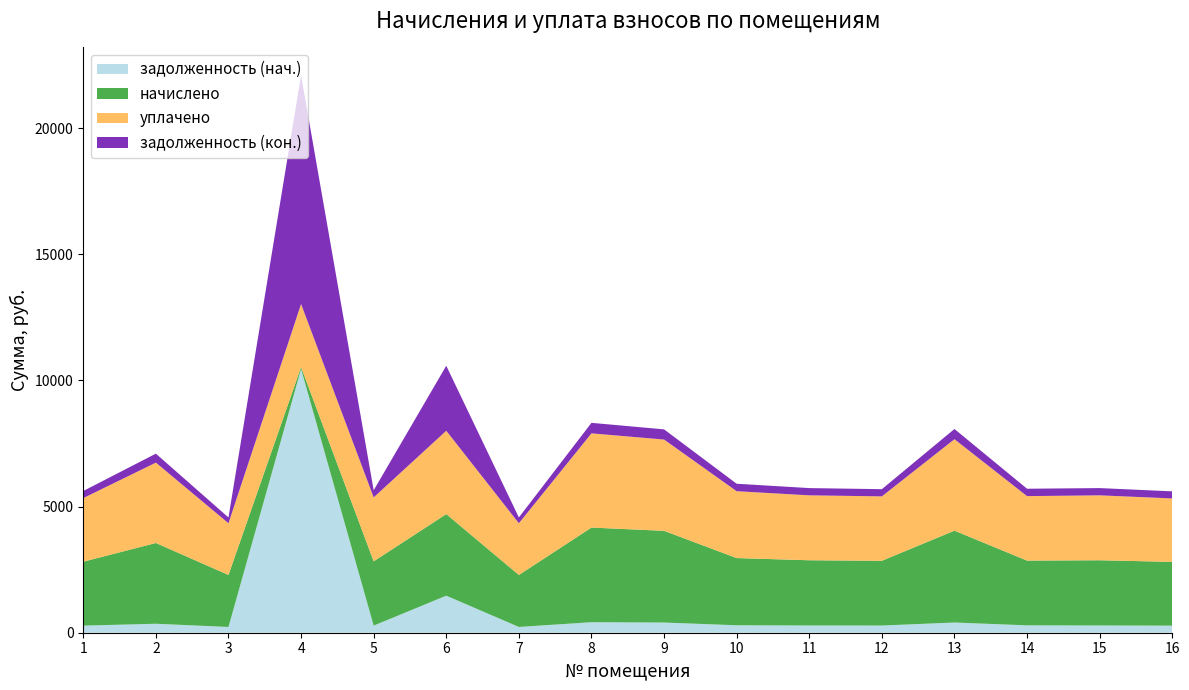

Reading left to right, what are all the values shown in this chart?

задолженность (нач.): 1=281.5	2=355.7	3=229.0	4=10457.2	5=283.0	6=1468.7	7=229.0	8=416.9	9=403.9	10=295.9	11=287.3	12=285.1	13=404.6	14=293.0	15=287.3	16=280.8
начислено: 1=2533.7	2=3201.1	3=2060.6	4=73.6	5=2546.6	6=3233.5	7=2060.6	8=3751.9	9=3635.3	10=2663.3	11=2585.5	12=2566.1	13=3641.8	14=2565.8	15=2585.5	16=2527.2
уплачено: 1=2521.9	2=3186.3	3=2051.1	4=2500.0	5=2534.8	6=3303.4	7=2051.1	8=3734.6	9=3618.4	10=2650.9	11=2573.6	12=2554.2	13=3624.9	14=2556.4	15=2573.6	16=2515.5
задолженность (кон.): 1=281.5	2=355.7	3=229.0	4=9065.9	5=283.0	6=2577.5	7=229.0	8=416.9	9=403.9	10=295.9	11=287.3	12=285.1	13=404.6	14=293.0	15=287.3	16=280.8